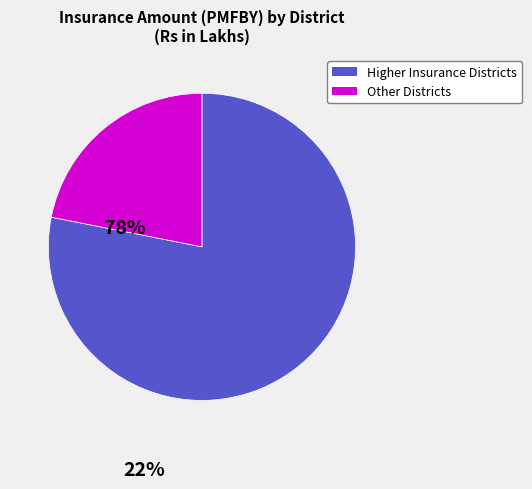

Is there a majority slice in this chart?

Yes